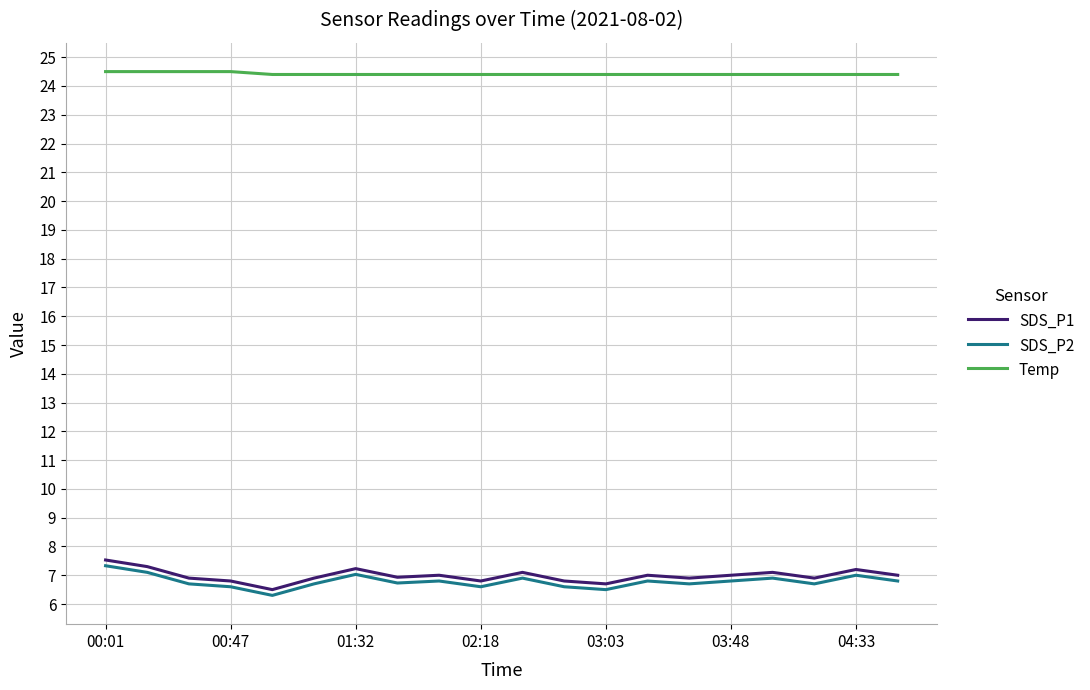

True or false: Temp and SDS_P1 intersect in this chart.

False